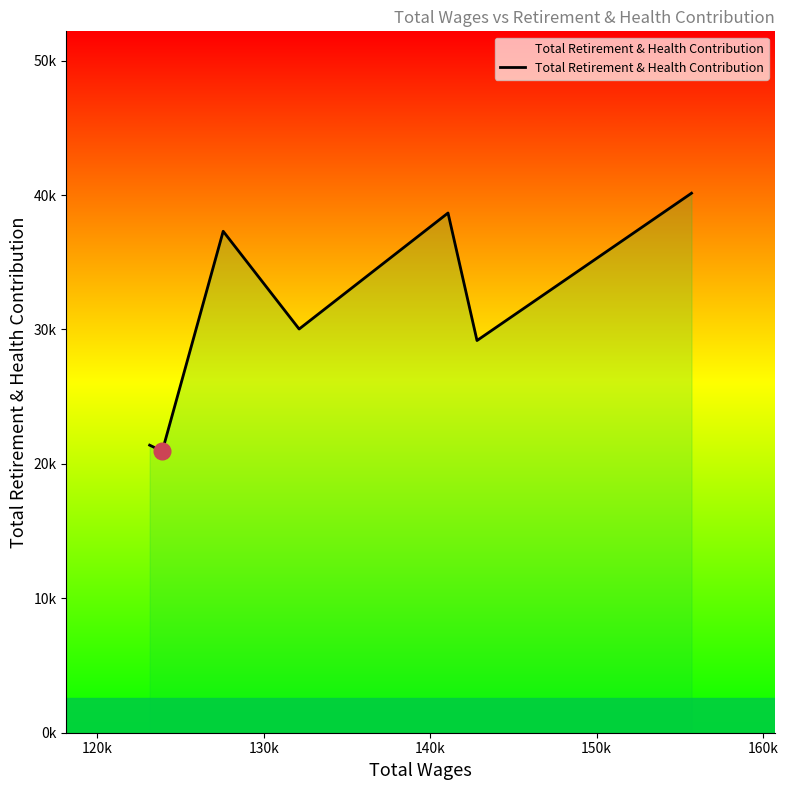

How many data points does each series have?

7